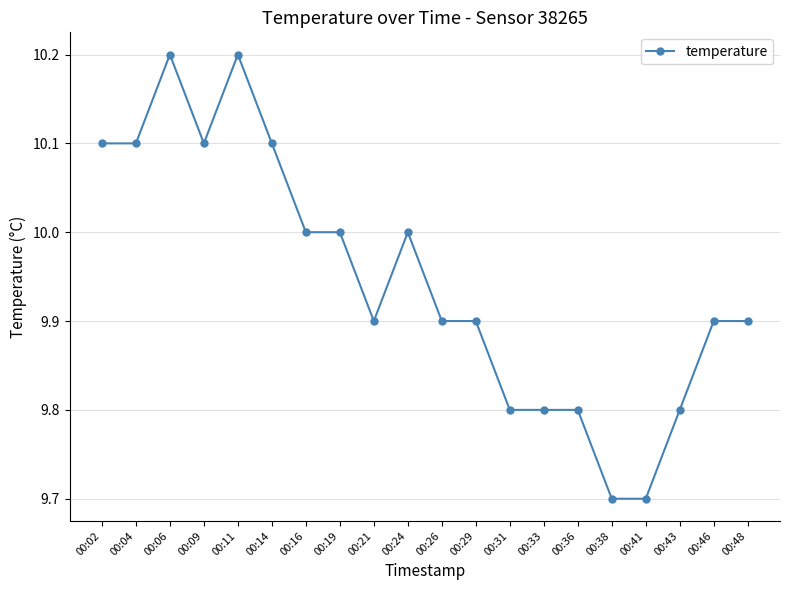

Where is the first local maximum?

00:06